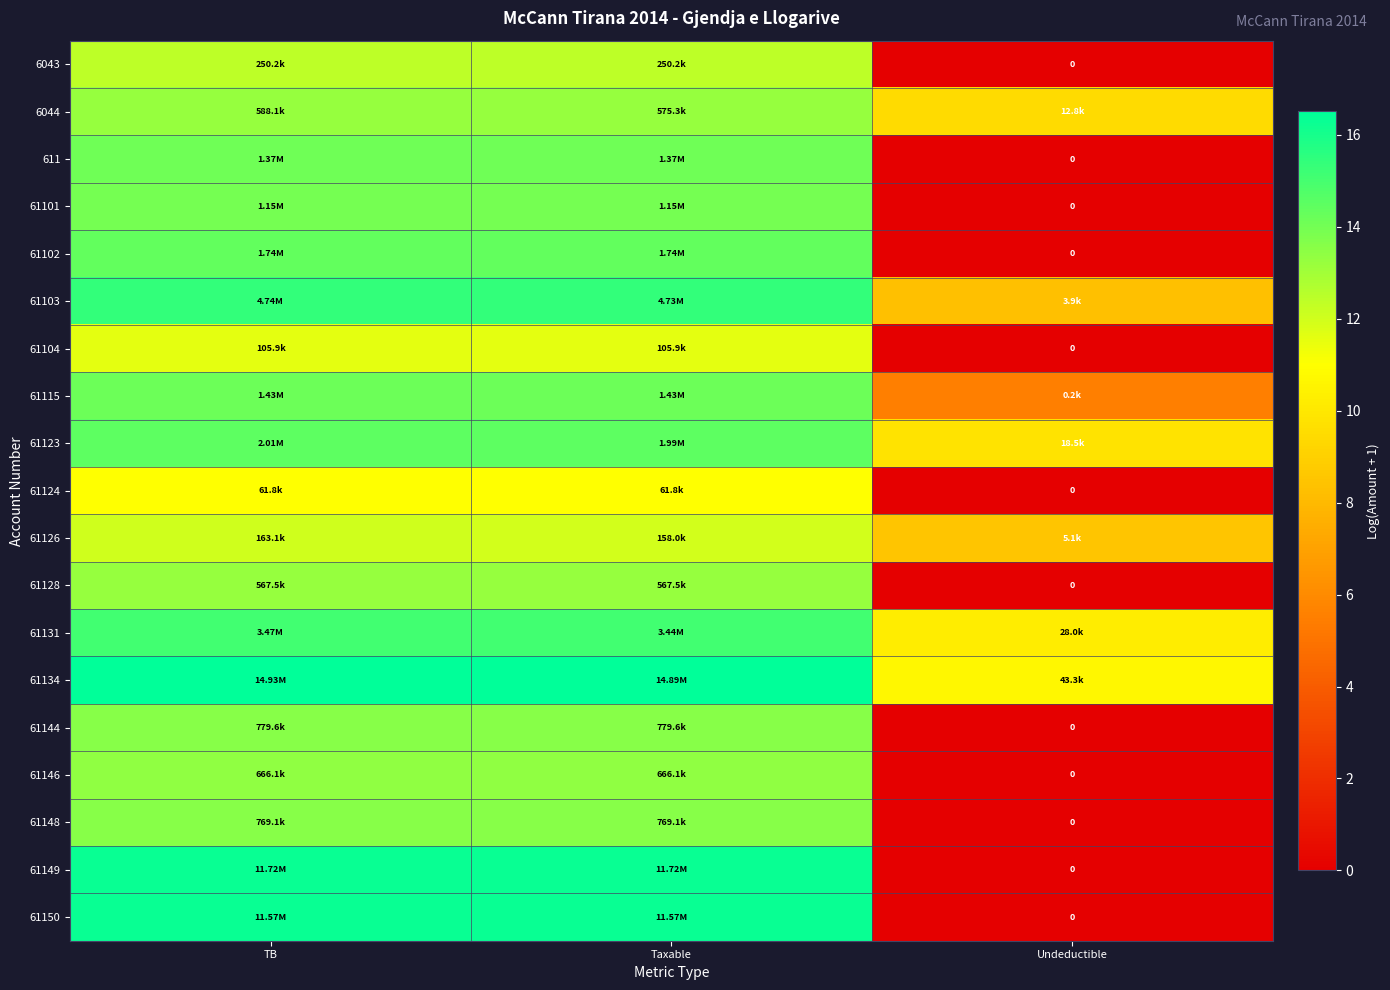

At which category is the sum across all series the highest?

TB